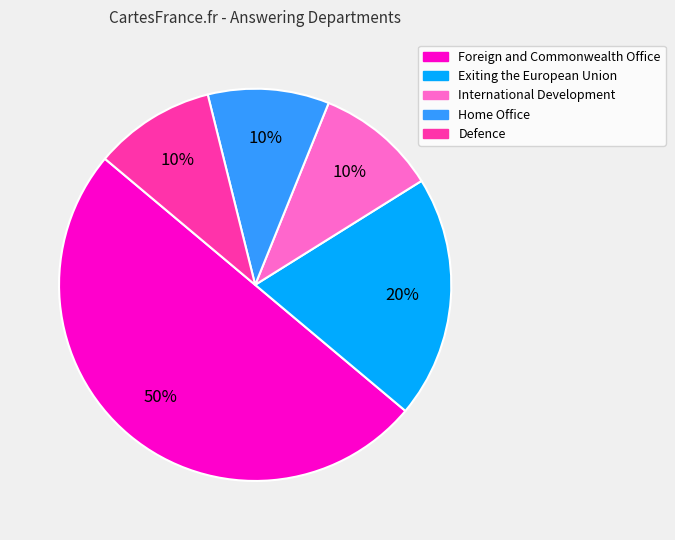

Do Home Office and Defence together represent more than half of the pie?

No